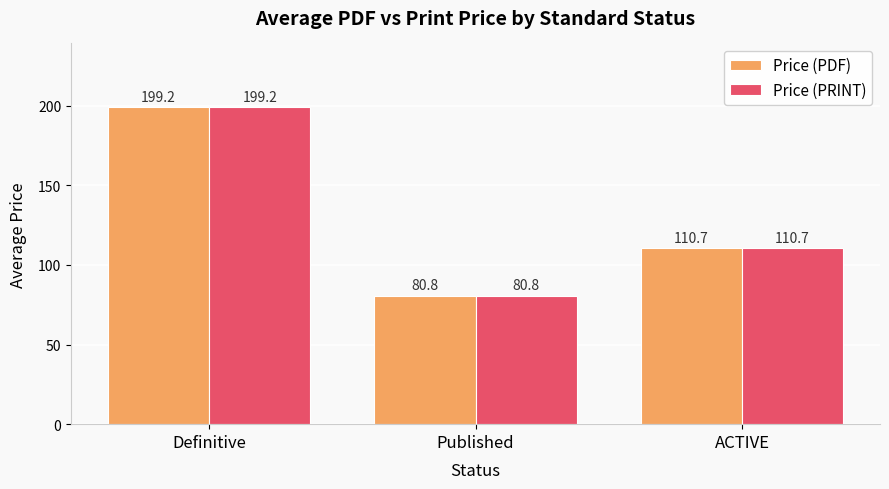

The Price (PRINT) series shows 22.4 at ACTIVE. True or false?

False